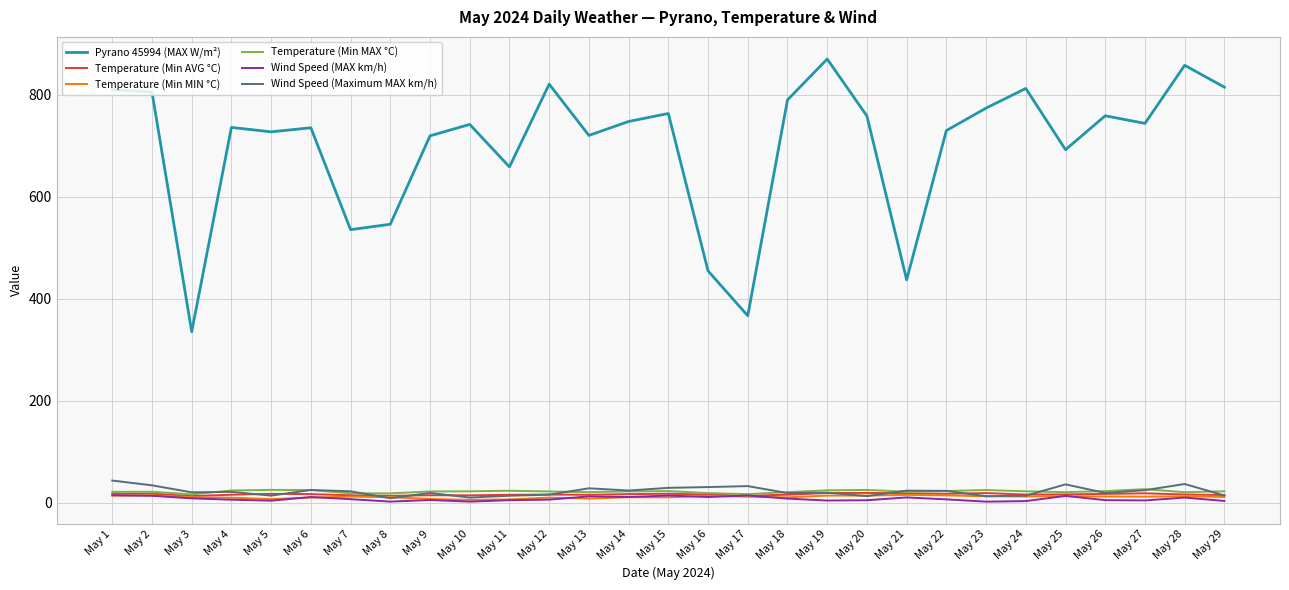

What is the sum of all Temperature (Min AVG °C) values?

481.4